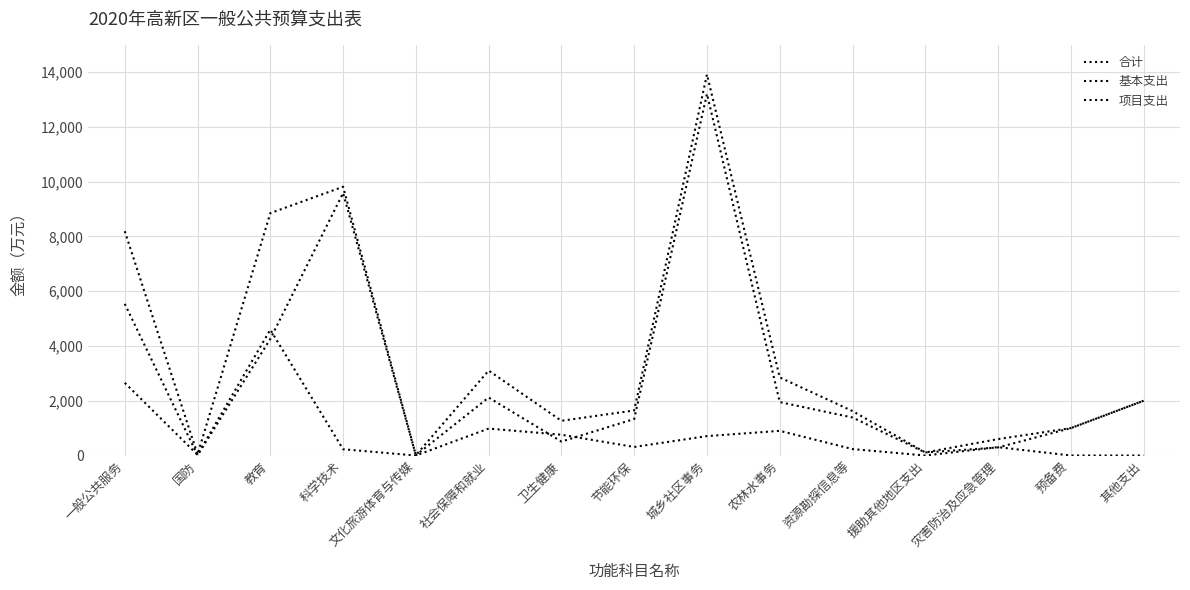

Reading right to left, list all the values displayed in this chart.

合计: 其他支出=2000	预备费=1000	灾害防治及应急管理=600	援助其他地区支出=111	资源勘探信息等=1623	农林水事务=2852	城乡社区事务=13918	节能环保=1645	卫生健康=1268	社会保障和就业=3102	文化旅游体育与传媒=9	科学技术=9816	教育=8853	国防=38	一般公共服务=8192
基本支出: 其他支出=0	预备费=0	灾害防治及应急管理=305	援助其他地区支出=0	资源勘探信息等=235	农林水事务=901	城乡社区事务=708	节能环保=312	卫生健康=759	社会保障和就业=984	文化旅游体育与传媒=0	科学技术=229	教育=4596	国防=28	一般公共服务=2654
项目支出: 其他支出=2000	预备费=1000	灾害防治及应急管理=295	援助其他地区支出=111	资源勘探信息等=1388	农林水事务=1951	城乡社区事务=13210	节能环保=1333	卫生健康=509	社会保障和就业=2118	文化旅游体育与传媒=9	科学技术=9587	教育=4257	国防=10	一般公共服务=5538